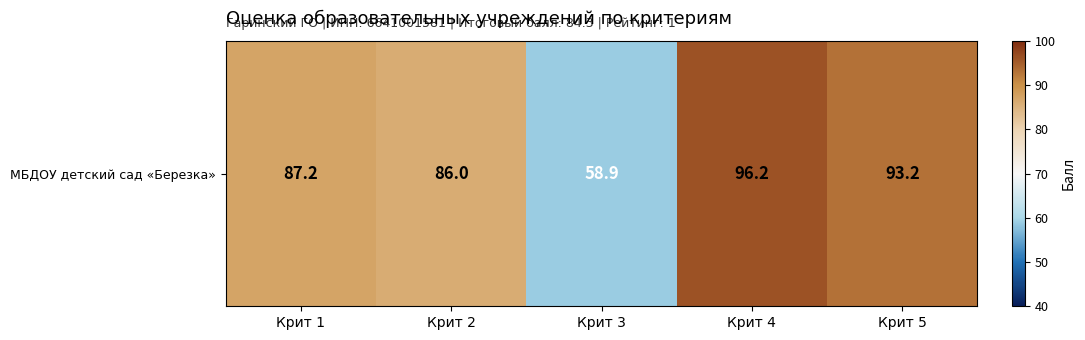

Reading left to right, what are all the values shown in this chart?

87.2	86.0	58.9	96.2	93.2